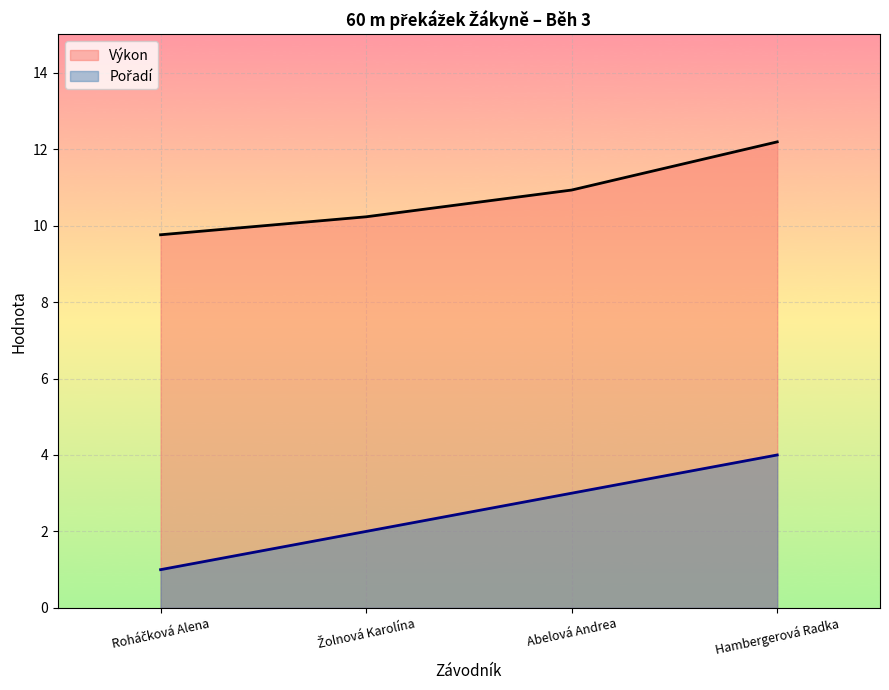

Count the Pořadí values in the range 2 to 4.

3